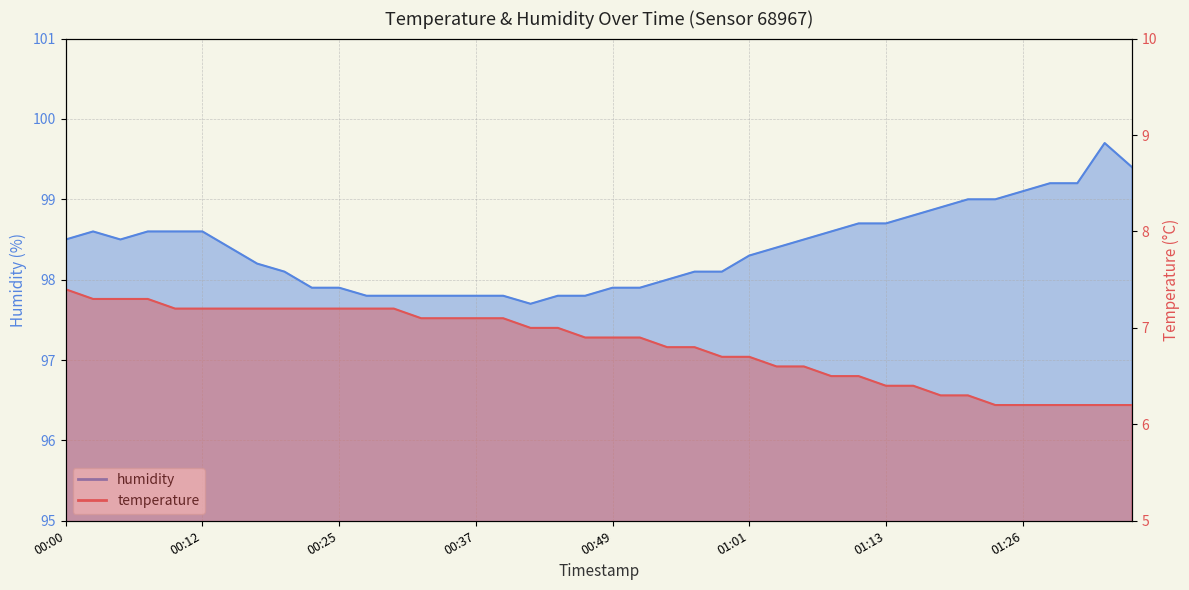

Reading left to right, extract all data points from this chart.

temperature: 7.4	7.3	7.3	7.3	7.2	7.2	7.2	7.2	7.2	7.2	7.2	7.2	7.2	7.1	7.1	7.1	7.1	7.0	7.0	6.9	6.9	6.9	6.8	6.8	6.7	6.7	6.6	6.6	6.5	6.5	6.4	6.4	6.3	6.3	6.2	6.2	6.2	6.2	6.2	6.2
humidity: 98.5	98.6	98.5	98.6	98.6	98.6	98.4	98.2	98.1	97.9	97.9	97.8	97.8	97.8	97.8	97.8	97.8	97.7	97.8	97.8	97.9	97.9	98.0	98.1	98.1	98.3	98.4	98.5	98.6	98.7	98.7	98.8	98.9	99.0	99.0	99.1	99.2	99.2	99.7	99.4